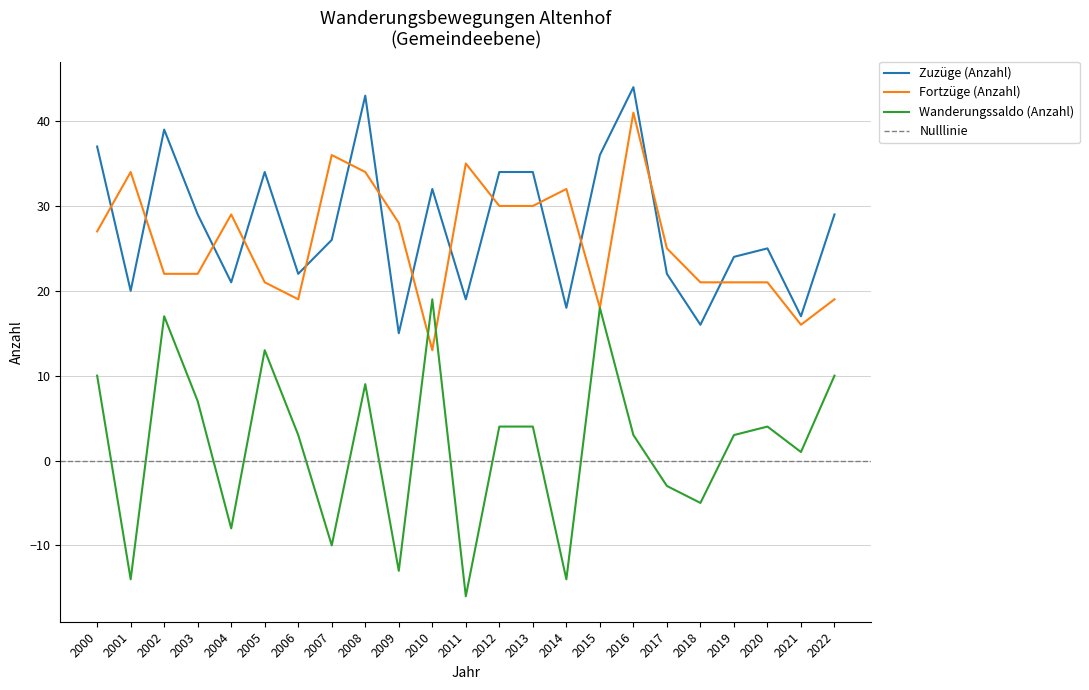

What is the value of the Wanderungssaldo (Anzahl) point at the 6th from the left?

13